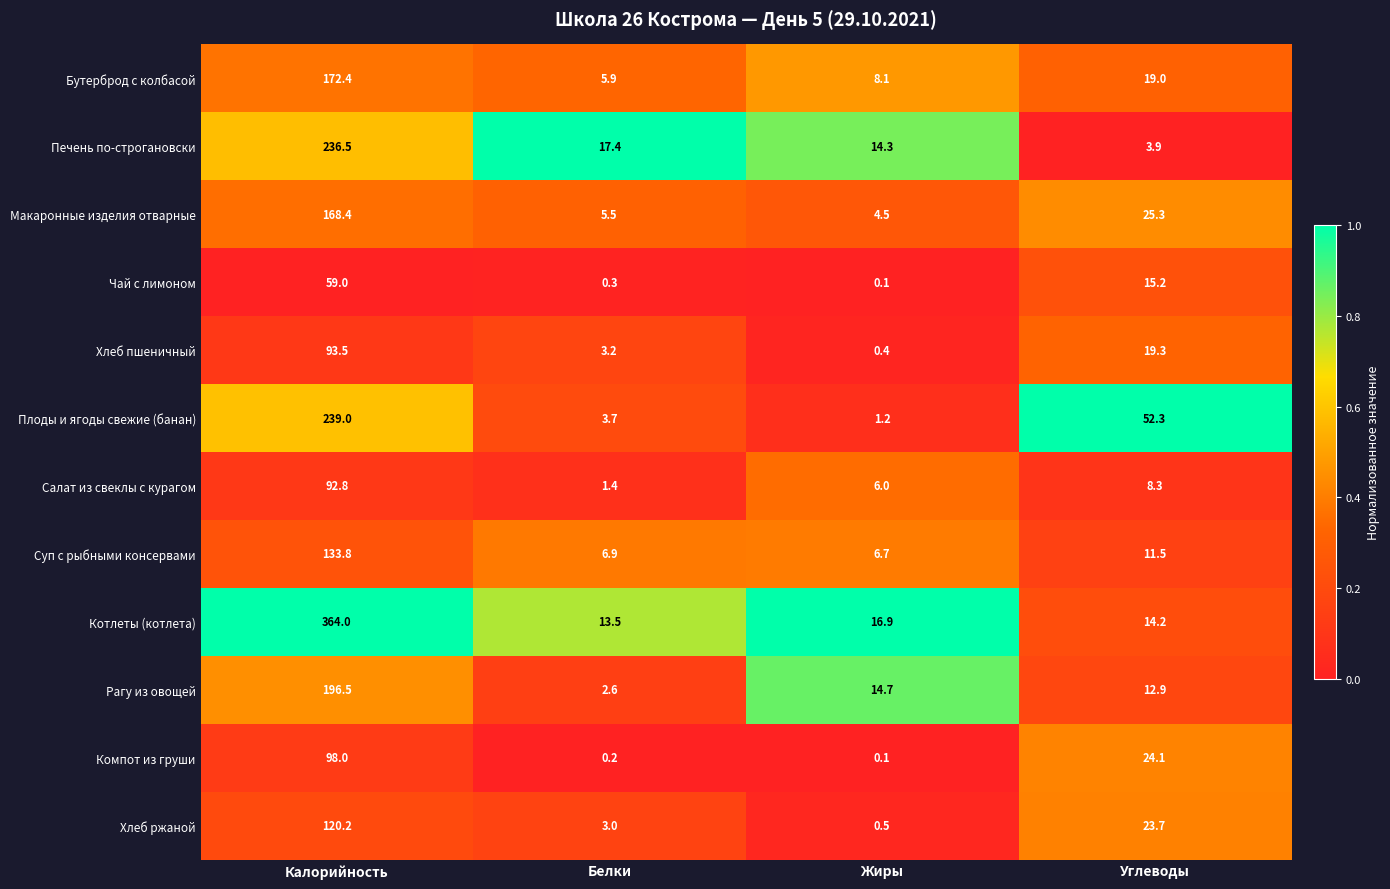

Is it true that Салат из свеклы с курагом equals 1.6 at Жиры?

False